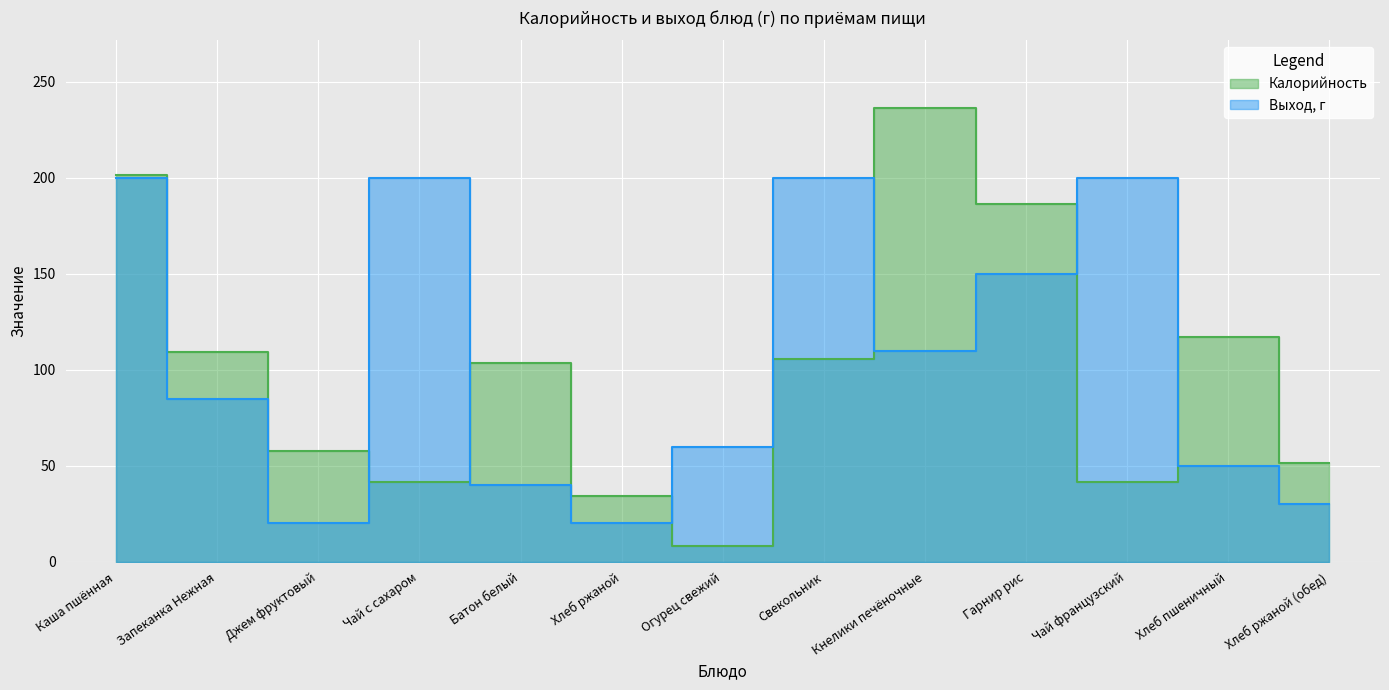

Rank the series by their average value, from highest to lowest.

Выход, г, Калорийность